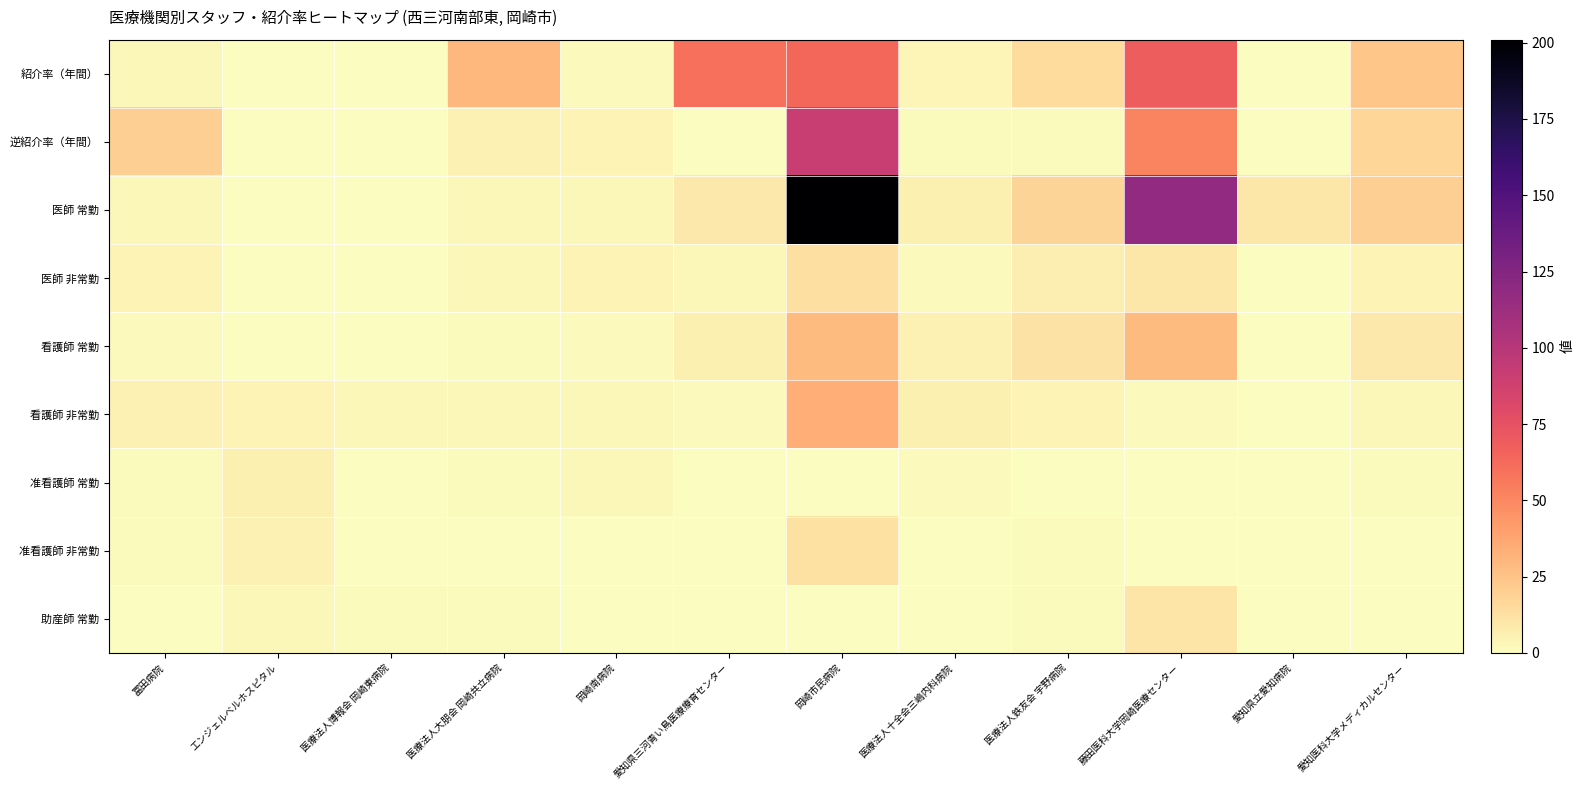

Reading left to right, what are all the values shown in this chart?

紹介率（年間）: 冨田病院=2.7	エンジェルベルホスピタル=0.0	医療法人博報会 岡崎東病院=0.0	医療法人大朋会 岡崎共立病院=29.9	岡崎南病院=1.7	愛知県三河青い鳥医療療育センター=59.8	岡崎市民病院=64.3	医療法人十全会三嶋内科病院=3.8	医療法人鉄友会 宇野病院=14.7	藤田医科大学岡崎医療センター=69.0	愛知県立愛知病院=0.0	愛知医科大学メディカルセンター=23.9
逆紹介率（年間）: 冨田病院=20.0	エンジェルベルホスピタル=0.0	医療法人博報会 岡崎東病院=0.0	医療法人大朋会 岡崎共立病院=5.1	岡崎南病院=4.5	愛知県三河青い鳥医療療育センター=0.0	岡崎市民病院=91.2	医療法人十全会三嶋内科病院=1.2	医療法人鉄友会 宇野病院=0.8	藤田医科大学岡崎医療センター=51.4	愛知県立愛知病院=0.0	愛知医科大学メディカルセンター=16.8
医師 常勤: 冨田病院=3.0	エンジェルベルホスピタル=0.0	医療法人博報会 岡崎東病院=0.0	医療法人大朋会 岡崎共立病院=3.0	岡崎南病院=3.0	愛知県三河青い鳥医療療育センター=9.0	岡崎市民病院=201.0	医療法人十全会三嶋内科病院=6.0	医療法人鉄友会 宇野病院=18.0	藤田医科大学岡崎医療センター=118.0	愛知県立愛知病院=10.0	愛知医科大学メディカルセンター=20.0
医師 非常勤: 冨田病院=4.2	エンジェルベルホスピタル=0.0	医療法人博報会 岡崎東病院=0.0	医療法人大朋会 岡崎共立病院=3.0	岡崎南病院=4.2	愛知県三河青い鳥医療療育センター=2.6	岡崎市民病院=12.9	医療法人十全会三嶋内科病院=2.0	医療法人鉄友会 宇野病院=6.6	藤田医科大学岡崎医療センター=9.7	愛知県立愛知病院=0.0	愛知医科大学メディカルセンター=4.7
看護師 常勤: 冨田病院=2.0	エンジェルベルホスピタル=0.0	医療法人博報会 岡崎東病院=0.0	医療法人大朋会 岡崎共立病院=1.0	岡崎南病院=2.0	愛知県三河青い鳥医療療育センター=6.0	岡崎市民病院=29.0	医療法人十全会三嶋内科病院=5.0	医療法人鉄友会 宇野病院=11.0	藤田医科大学岡崎医療センター=29.0	愛知県立愛知病院=0.0	愛知医科大学メディカルセンター=9.0
看護師 非常勤: 冨田病院=4.9	エンジェルベルホスピタル=4.0	医療法人博報会 岡崎東病院=3.0	医療法人大朋会 岡崎共立病院=3.0	岡崎南病院=3.0	愛知県三河青い鳥医療療育センター=1.6	岡崎市民病院=34.5	医療法人十全会三嶋内科病院=6.0	医療法人鉄友会 宇野病院=4.5	藤田医科大学岡崎医療センター=2.1	愛知県立愛知病院=0.0	愛知医科大学メディカルセンター=2.6
准看護師 常勤: 冨田病院=1.3	エンジェルベルホスピタル=5.5	医療法人博報会 岡崎東病院=0.5	医療法人大朋会 岡崎共立病院=0.8	岡崎南病院=2.5	愛知県三河青い鳥医療療育センター=0.0	岡崎市民病院=0.0	医療法人十全会三嶋内科病院=2.0	医療法人鉄友会 宇野病院=0.0	藤田医科大学岡崎医療センター=0.0	愛知県立愛知病院=0.0	愛知医科大学メディカルセンター=1.0
准看護師 非常勤: 冨田病院=0.9	エンジェルベルホスピタル=5.0	医療法人博報会 岡崎東病院=0.0	医療法人大朋会 岡崎共立病院=0.0	岡崎南病院=0.0	愛知県三河青い鳥医療療育センター=0.0	岡崎市民病院=11.9	医療法人十全会三嶋内科病院=0.0	医療法人鉄友会 宇野病院=1.1	藤田医科大学岡崎医療センター=0.0	愛知県立愛知病院=0.0	愛知医科大学メディカルセンター=0.0
助産師 常勤: 冨田病院=0.2	エンジェルベルホスピタル=3.0	医療法人博報会 岡崎東病院=1.1	医療法人大朋会 岡崎共立病院=0.8	岡崎南病院=0.0	愛知県三河青い鳥医療療育センター=0.0	岡崎市民病院=0.0	医療法人十全会三嶋内科病院=0.0	医療法人鉄友会 宇野病院=1.0	藤田医科大学岡崎医療センター=10.8	愛知県立愛知病院=0.0	愛知医科大学メディカルセンター=0.0